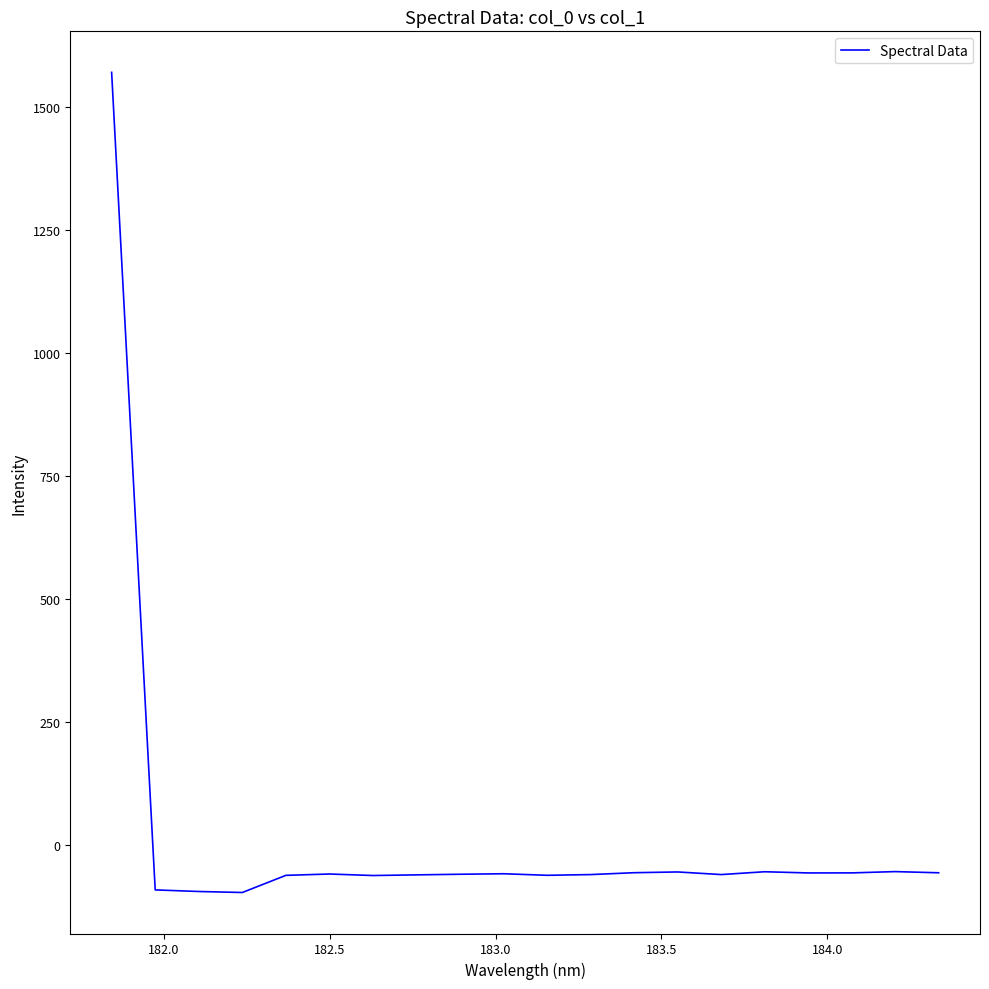

What is the smallest value displayed?

-96.1